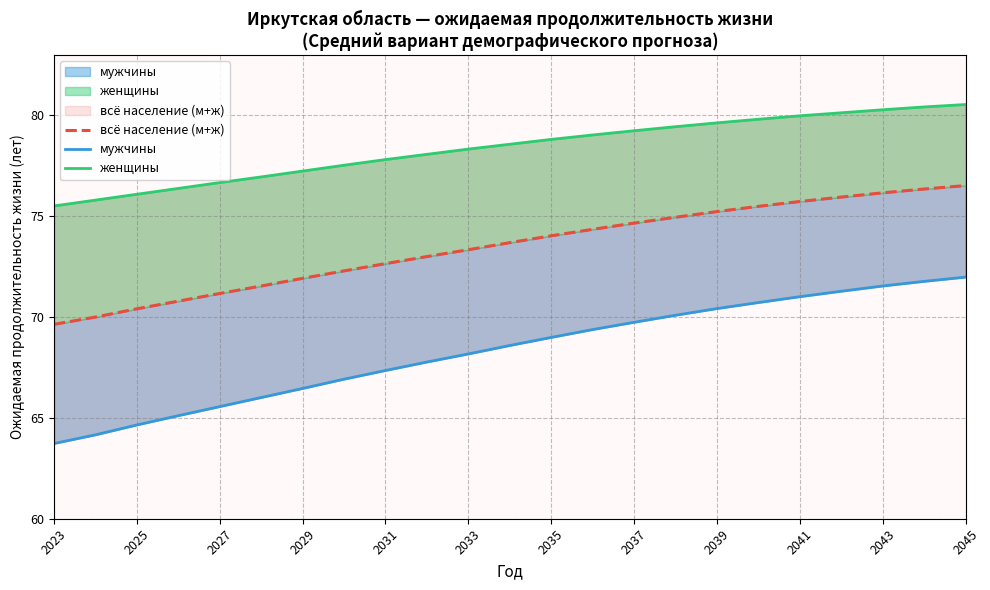

What is the total value across all series at 2028?

214.5